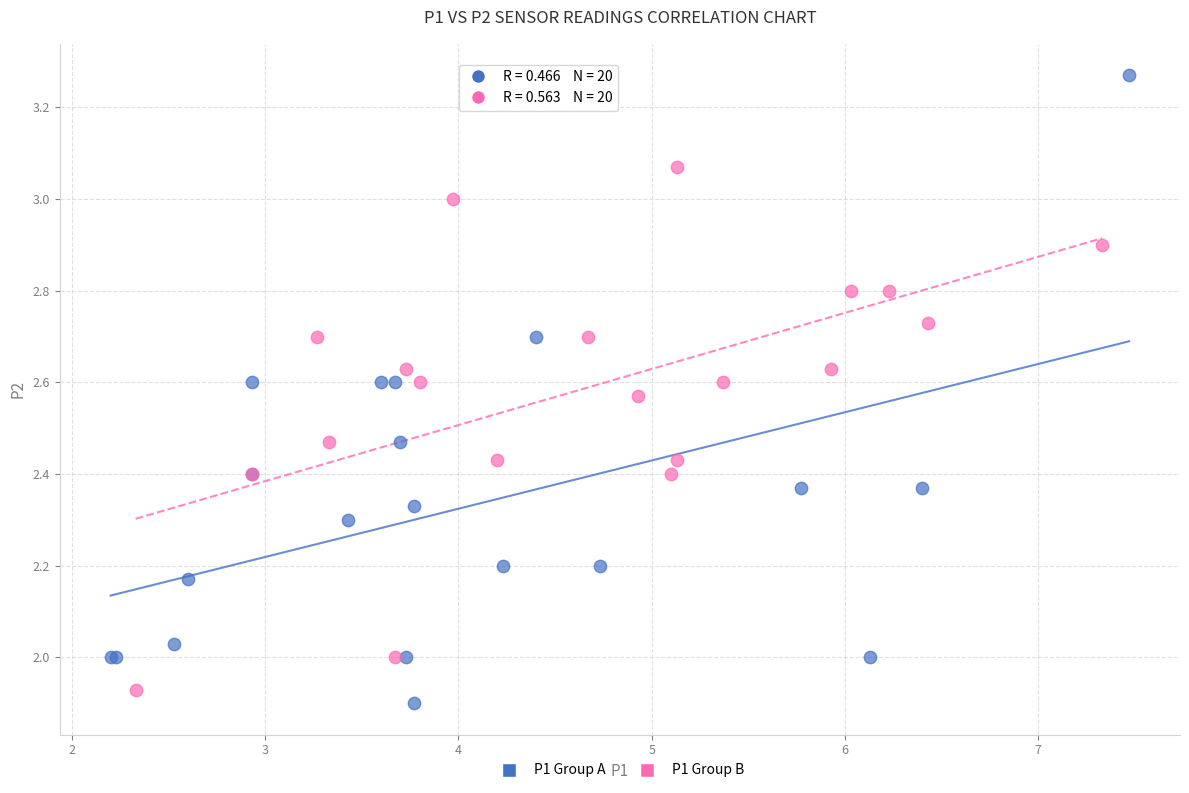

Which series reaches the maximum Y coordinate?

P1 Group A